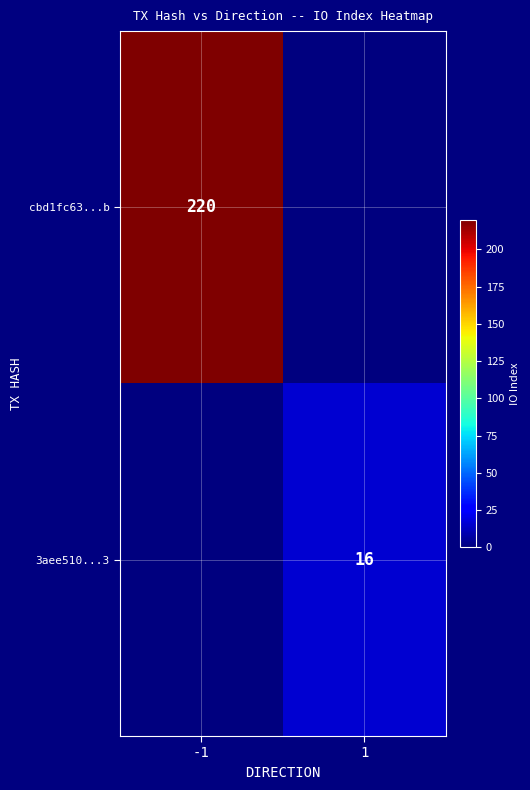

How many series are shown in this chart?

2